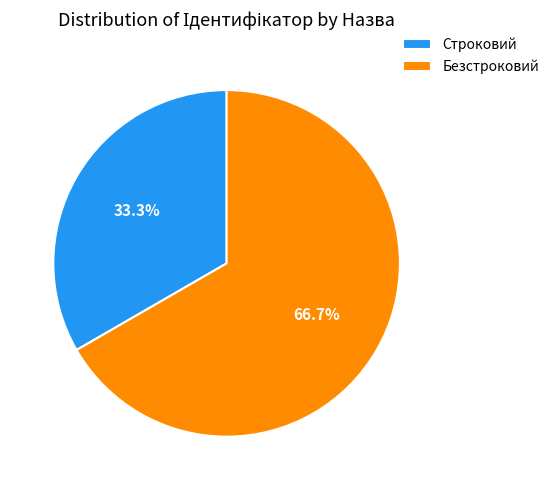

To the nearest percent, what portion does Безстроковий represent?

67%